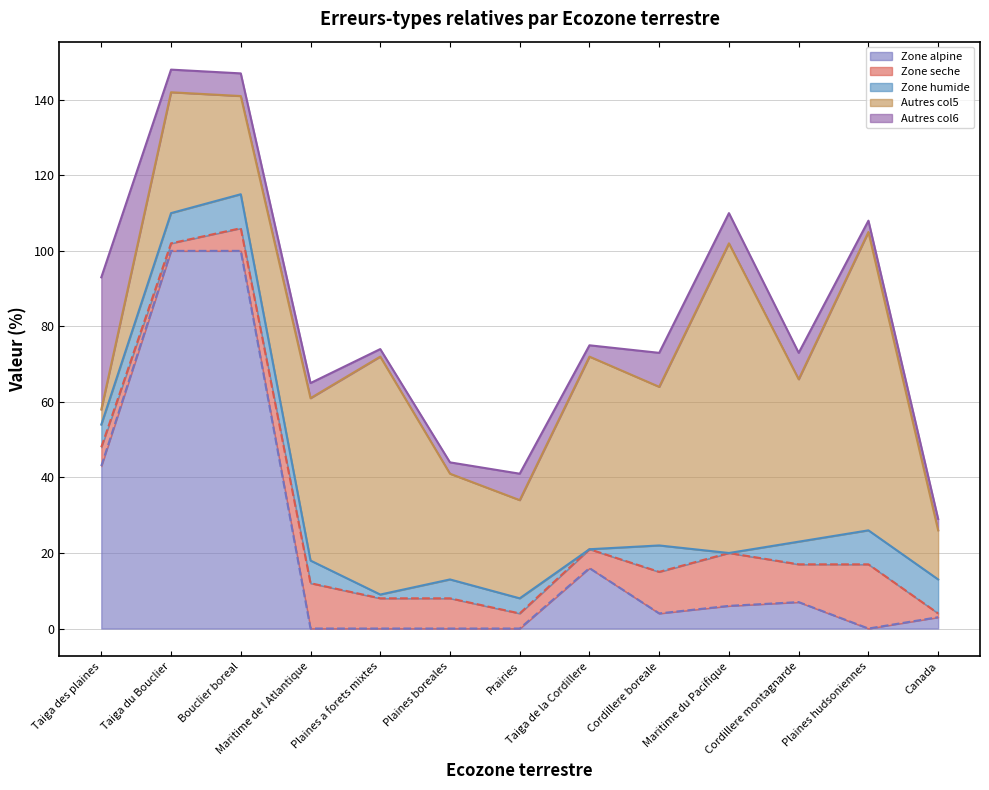

What is the greatest value displayed?

100